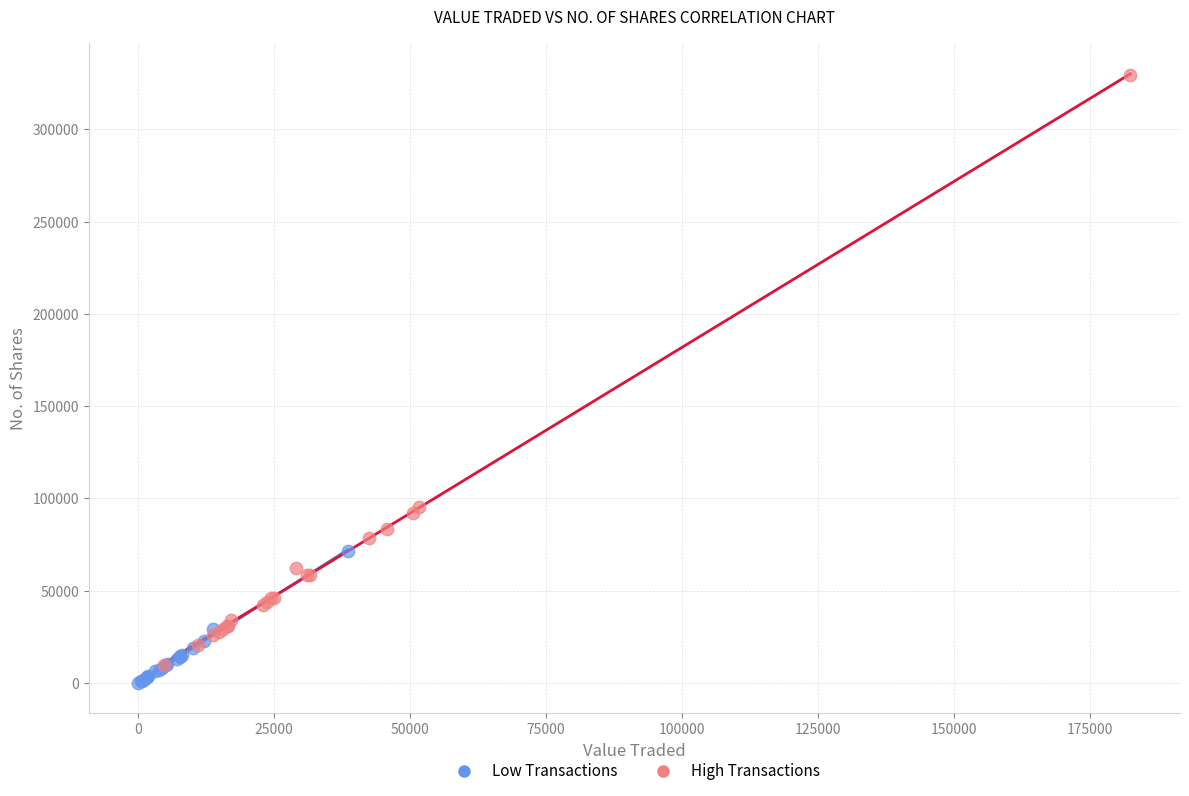

Which series contains the highest Y value?

High Transactions